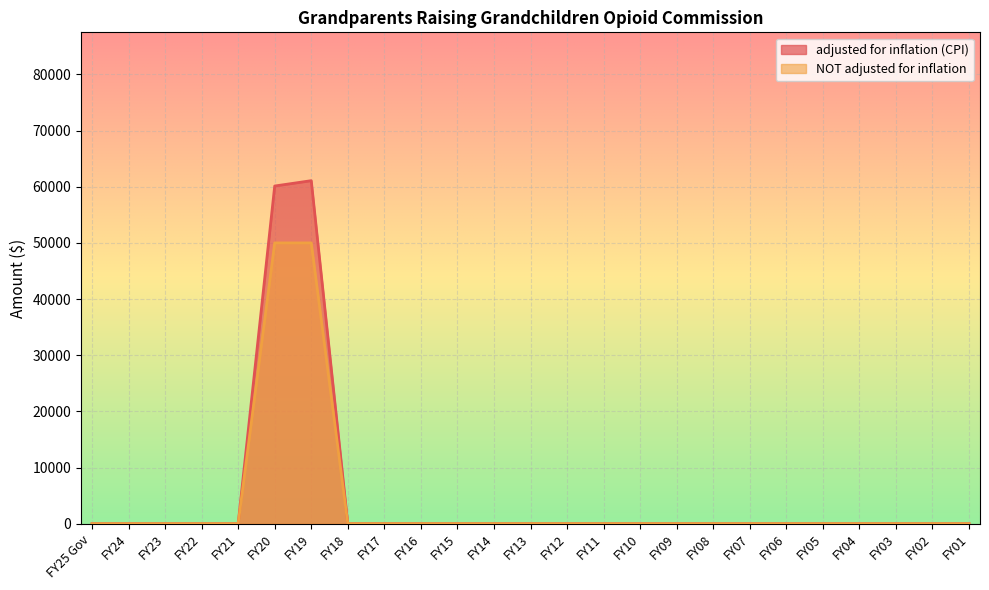

How many values in NOT adjusted for inflation are above zero?

2